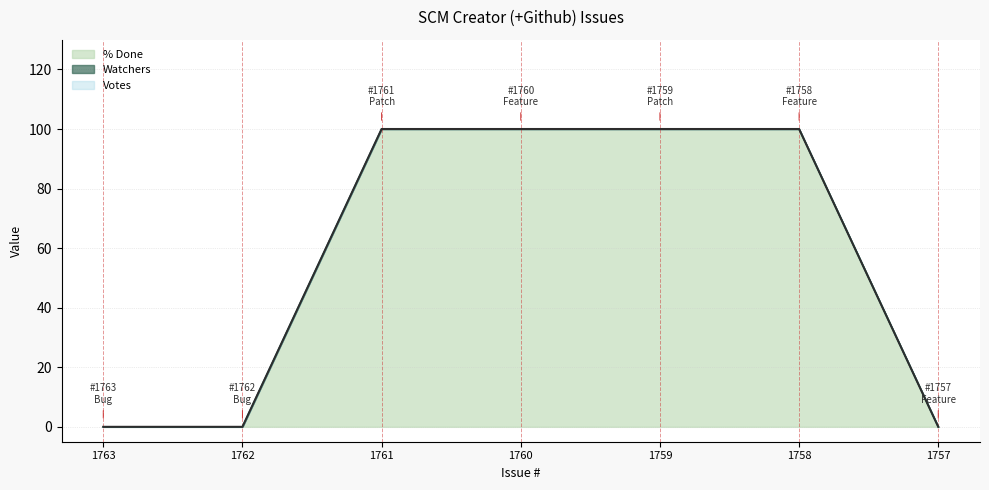

Between 1761 and 1757, which is larger?

1761